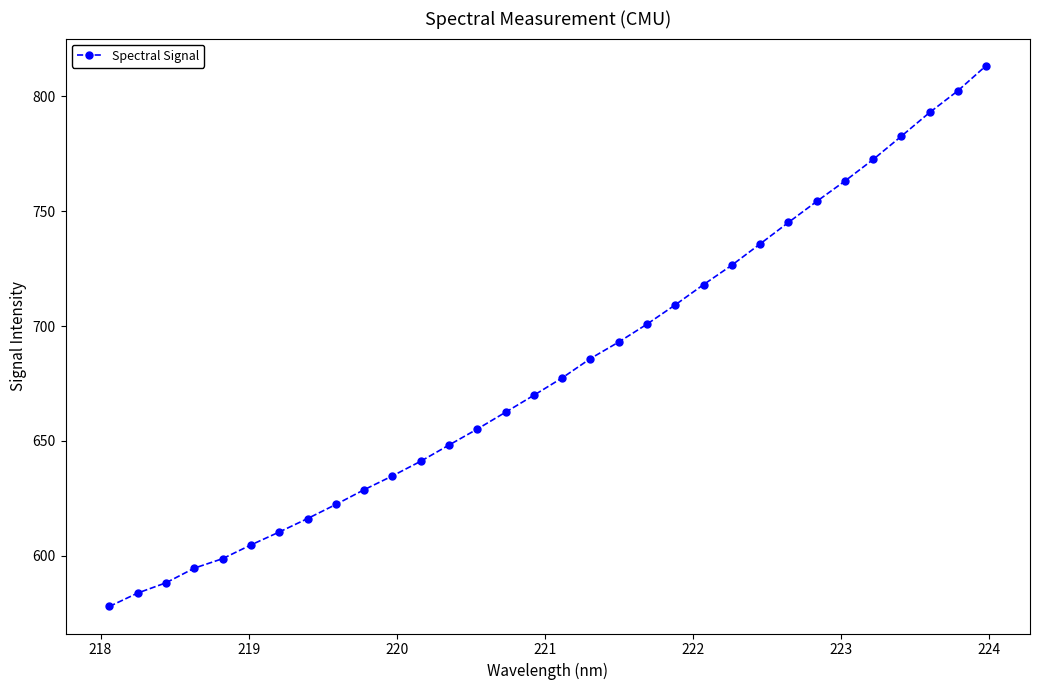

What is the value of the 5th point from the left?

598.7